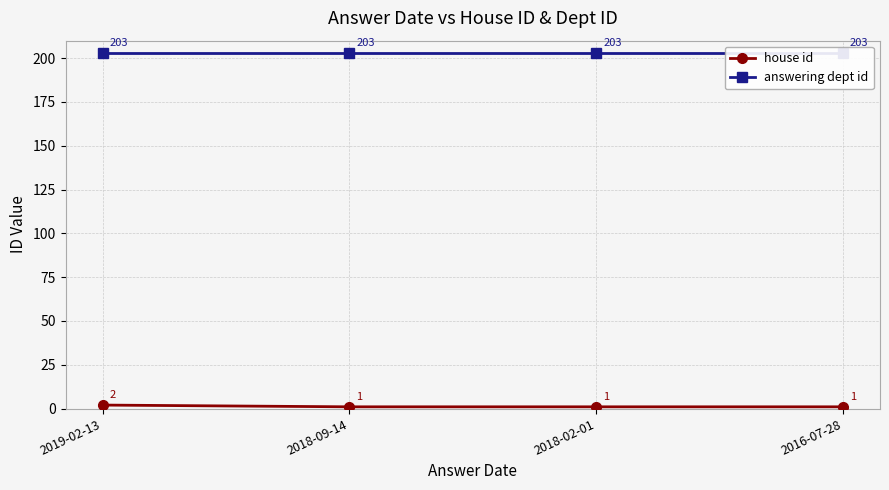

Which label corresponds to the smallest value in the chart?

2018-09-14